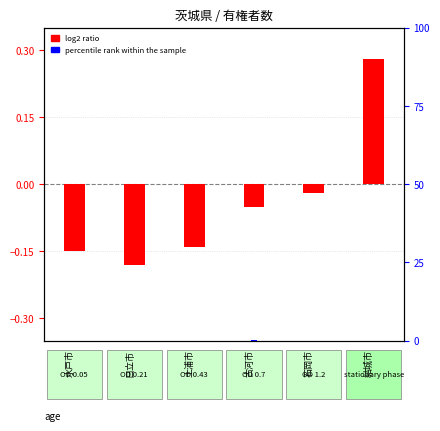

How many series are shown in this chart?

2